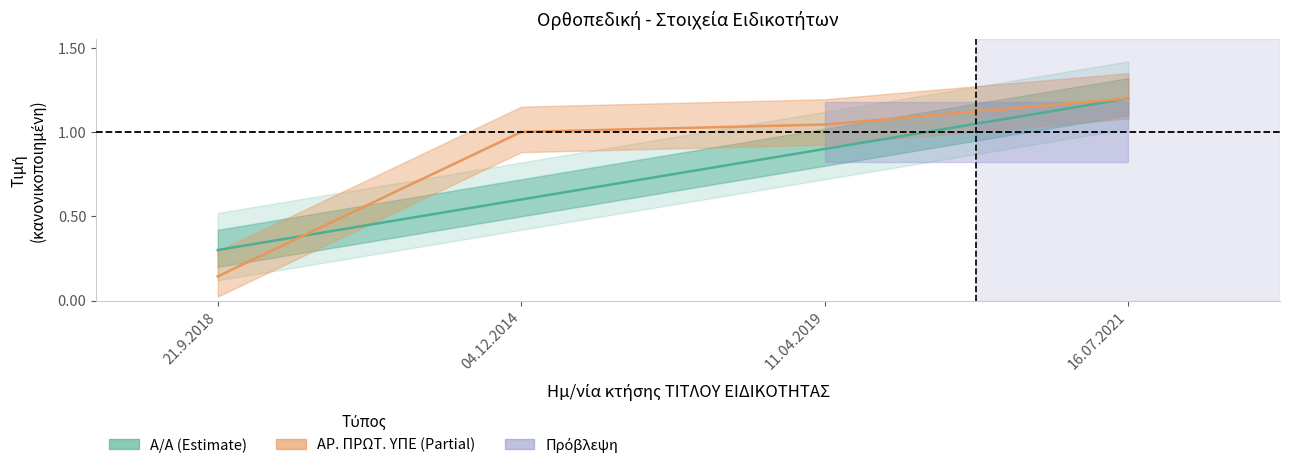

Which series ends up on top after the final intersection of Α/Α and ΑΡ. ΠΡΩΤ. ΥΠΕ?

ΑΡ. ΠΡΩΤ. ΥΠΕ